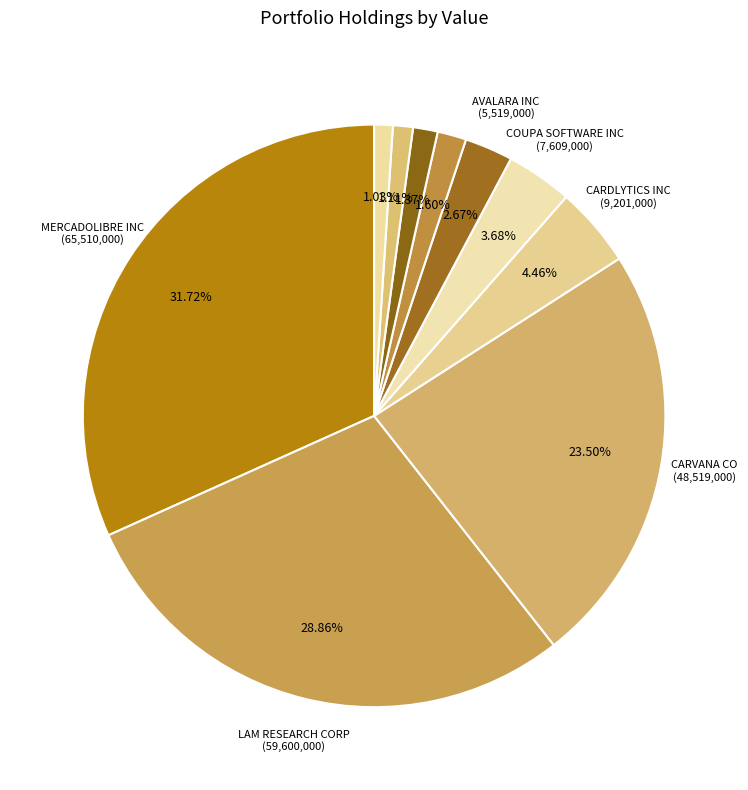

Rank the categories by value from highest to lowest.

MERCADOLIBRE INC, LAM RESEARCH CORP, CARVANA CO, CARDLYTICS INC, COUPA SOFTWARE INC, AVALARA INC, GRID DYNAMICS HOLDINGS INC, FIREEYE INC, Uber, Casper Sleep Inc